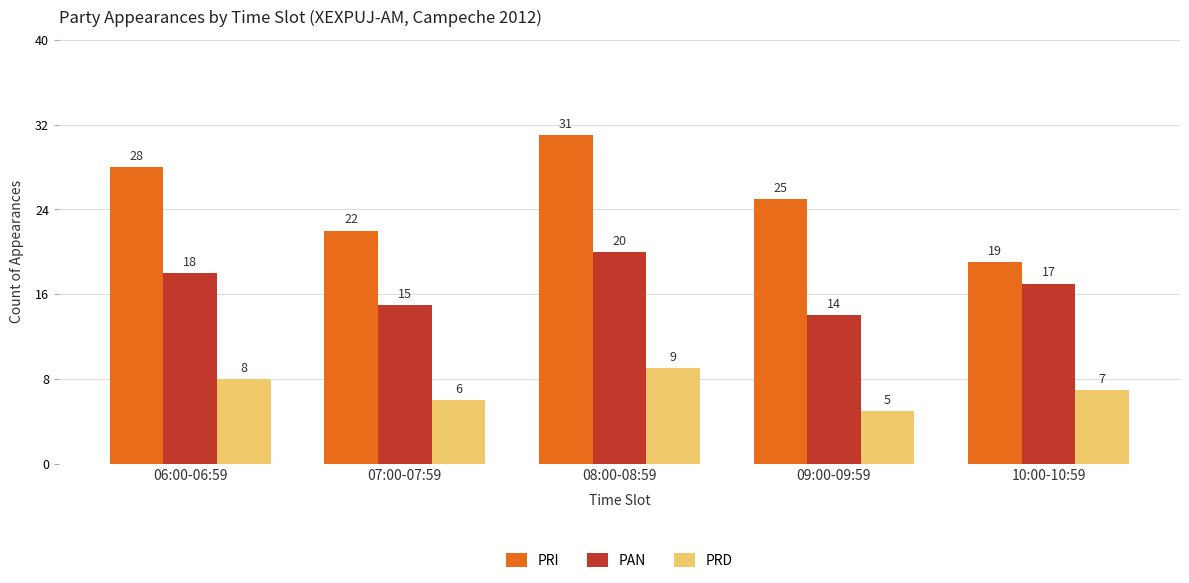

The value of PRI at 07:00-07:59 is 15. True or false?

False